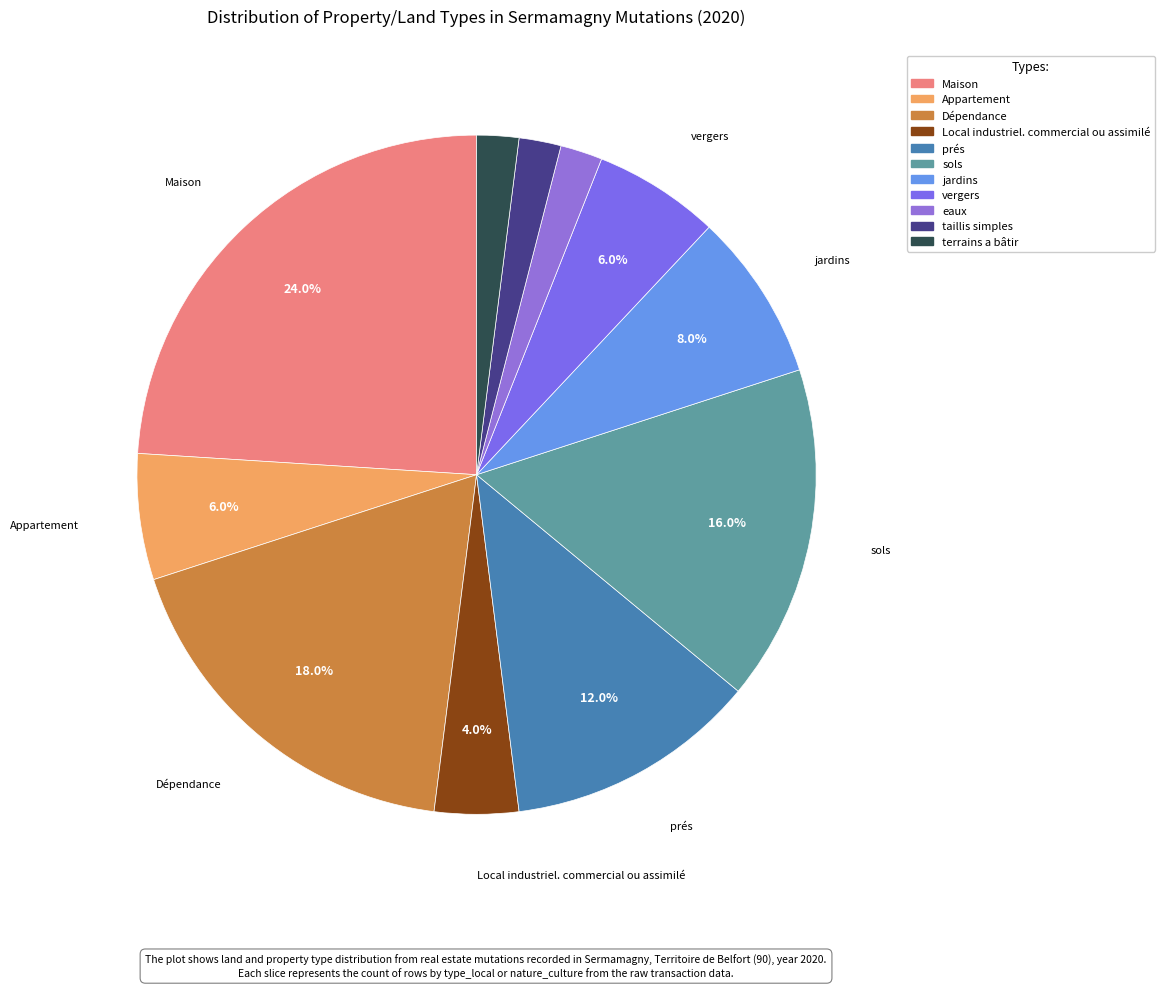

Is there any slice that represents more than half of the pie?

No